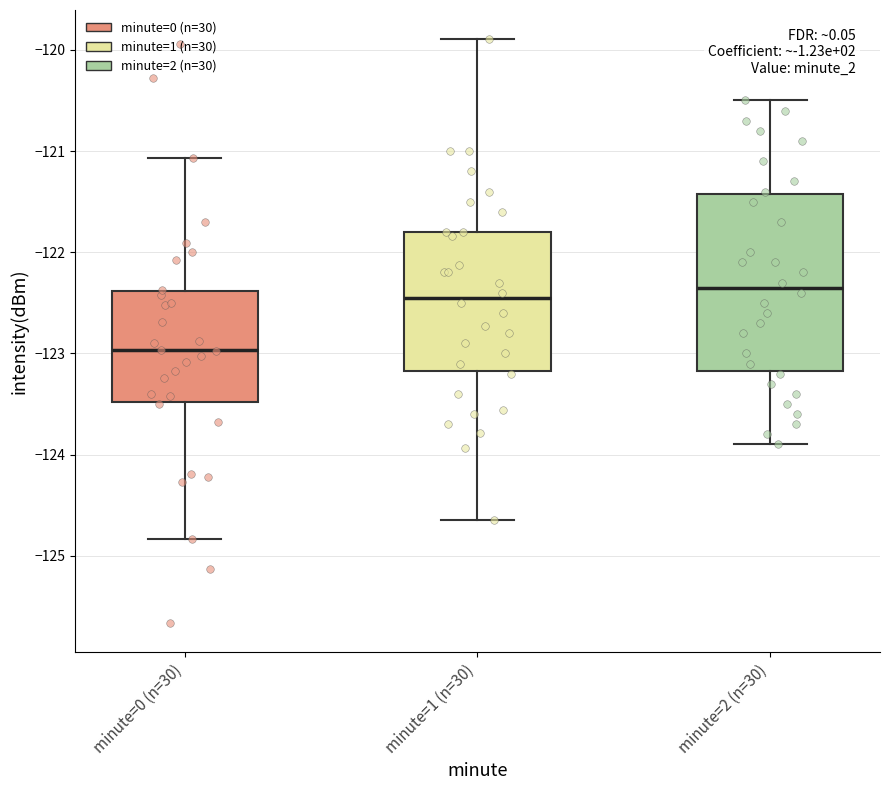

Reading left to right, read every box against the y-axis: the position of its median line, the range the box covers, and the ends of its whiskers. The values are not printed on the chart, so give them approximately, as read against the axis.

minute=0 (n=30): median -123.0, box -123.5 to -122.4, whiskers -124.8 to -121.1
minute=1 (n=30): median -122.4, box -123.2 to -121.8, whiskers -124.6 to -119.9
minute=2 (n=30): median -122.3, box -123.2 to -121.4, whiskers -123.9 to -120.5